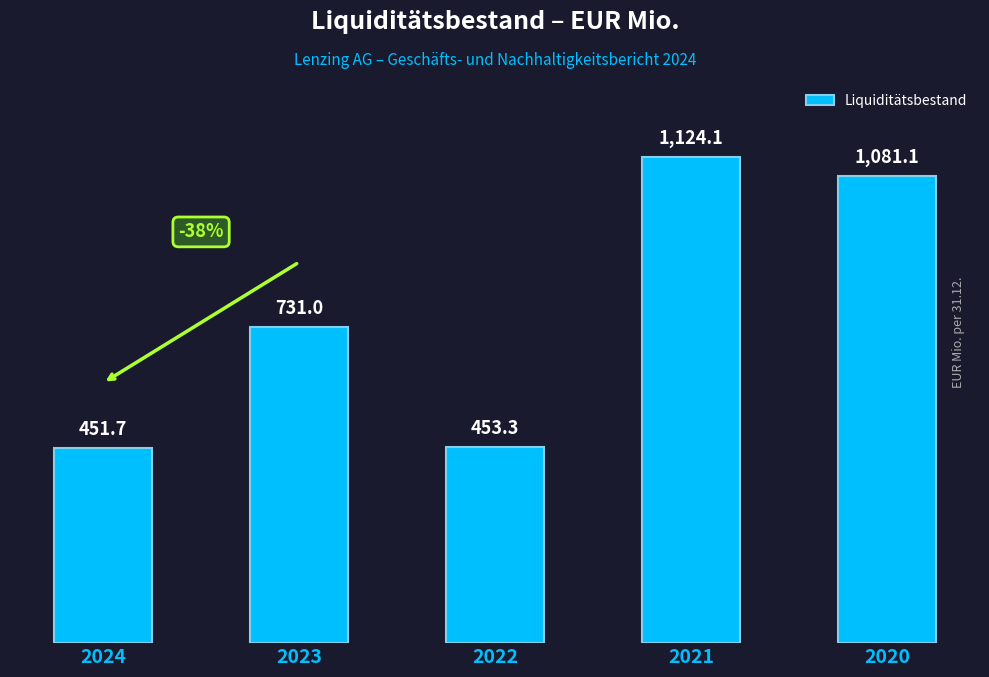

What is the value of the 5th bar from the left?

1081.1